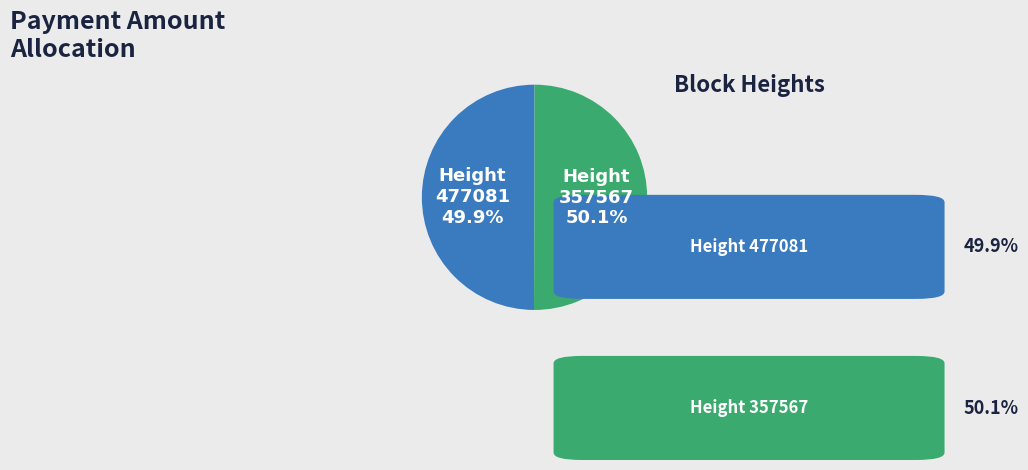

How many slices are in this pie chart?

2